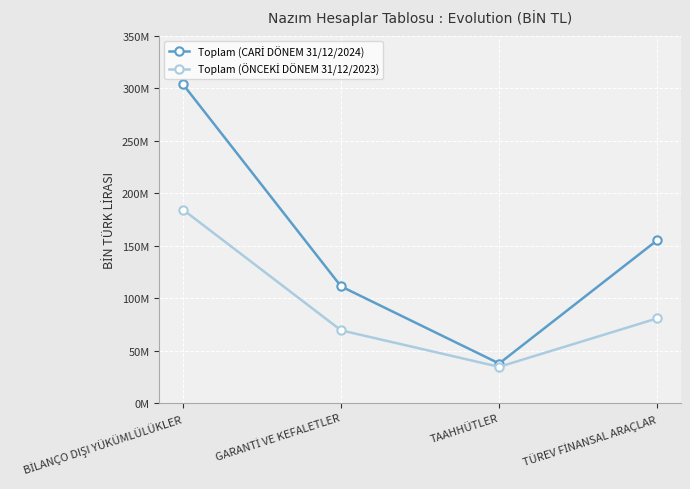

The Toplam (CARİ DÖNEM 31/12/2024) series shows 413731627 at BİLANÇO DIŞI YÜKÜMLÜLÜKLER. True or false?

False